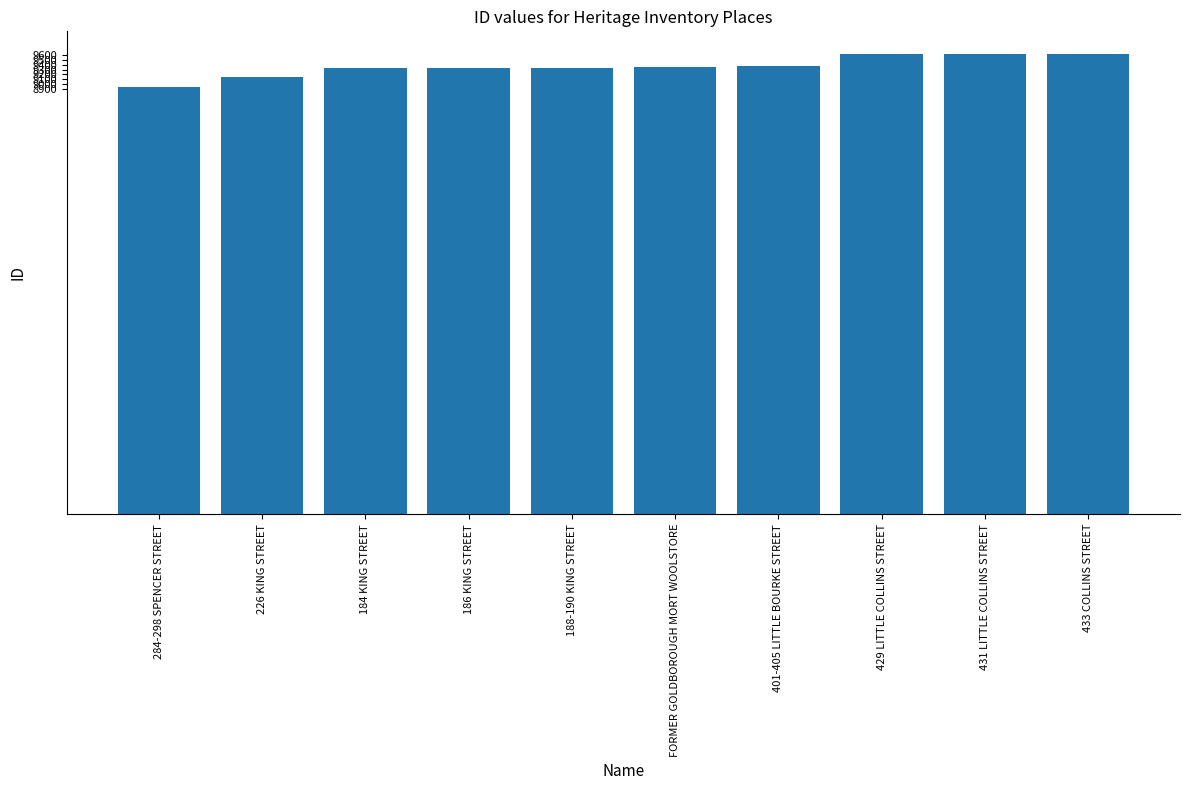

What is the sum of the values at 188-190 KING STREET and FORMER GOLDBOROUGH MORT WOOLSTORE?

18688